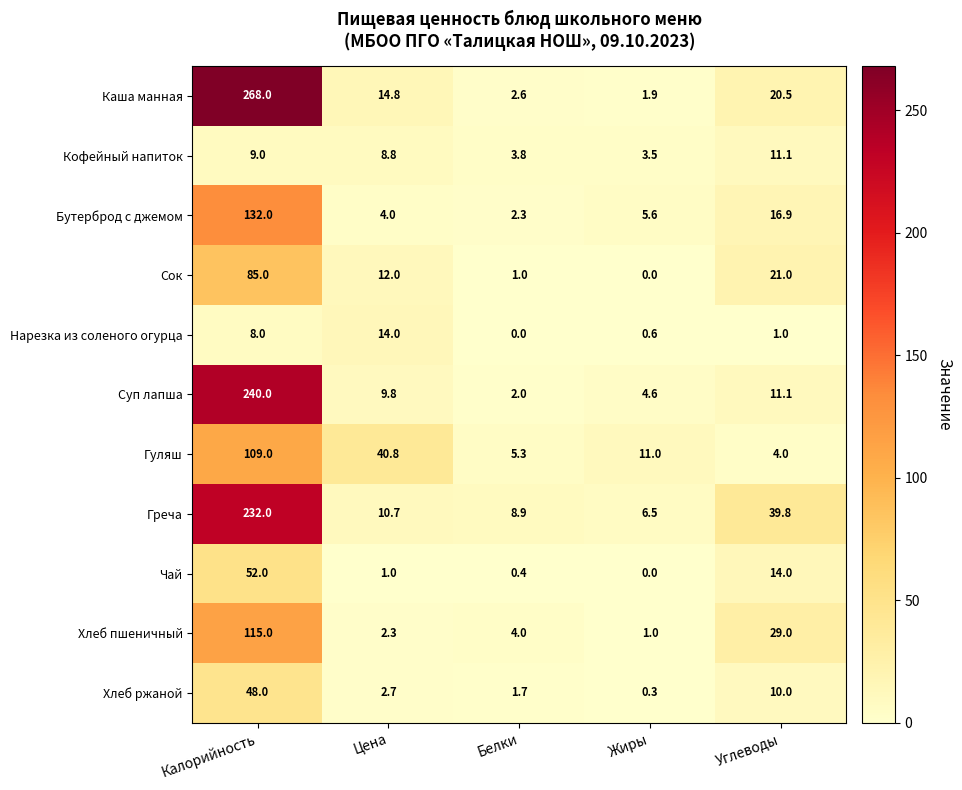

What is the spread (max minus min) of values at Калорийность?

260.0